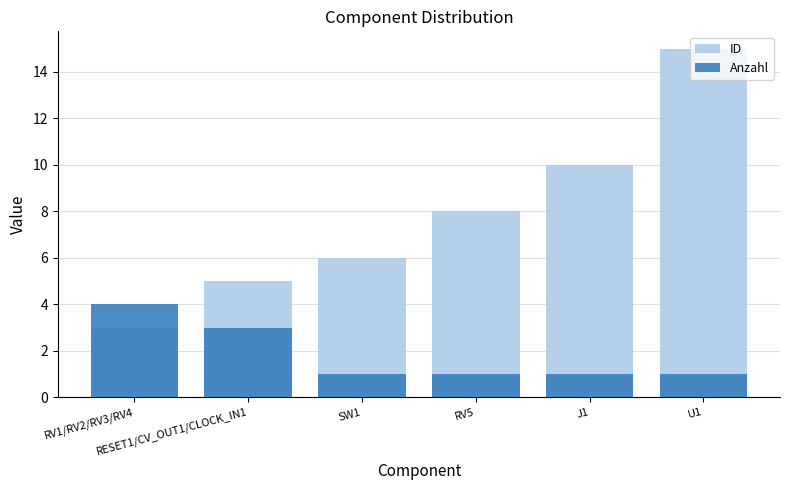

What is the average value of the Anzahl series?

2